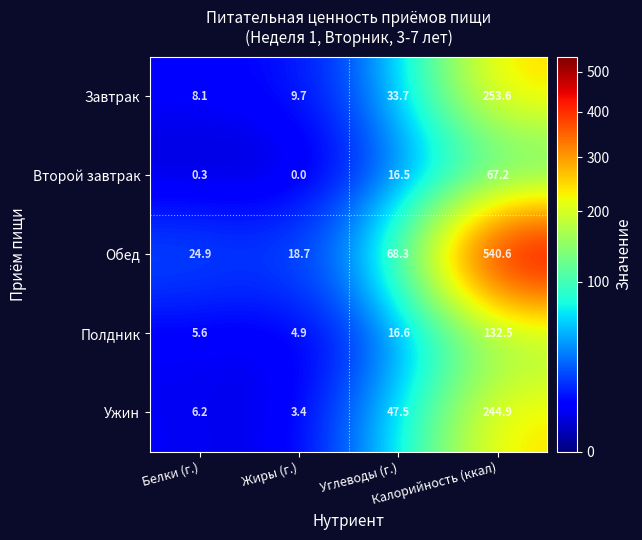

At how many categories does at least one series exceed 431?

1